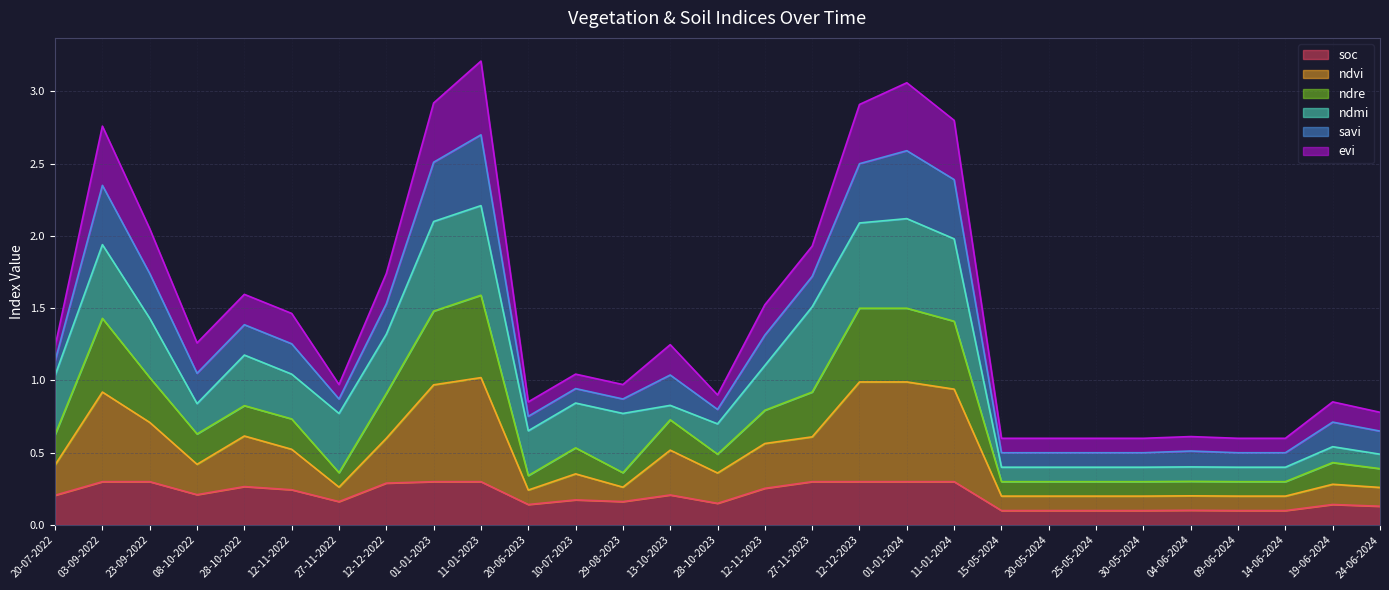

What is the approximate value of soc at 03-09-2022?

0.3